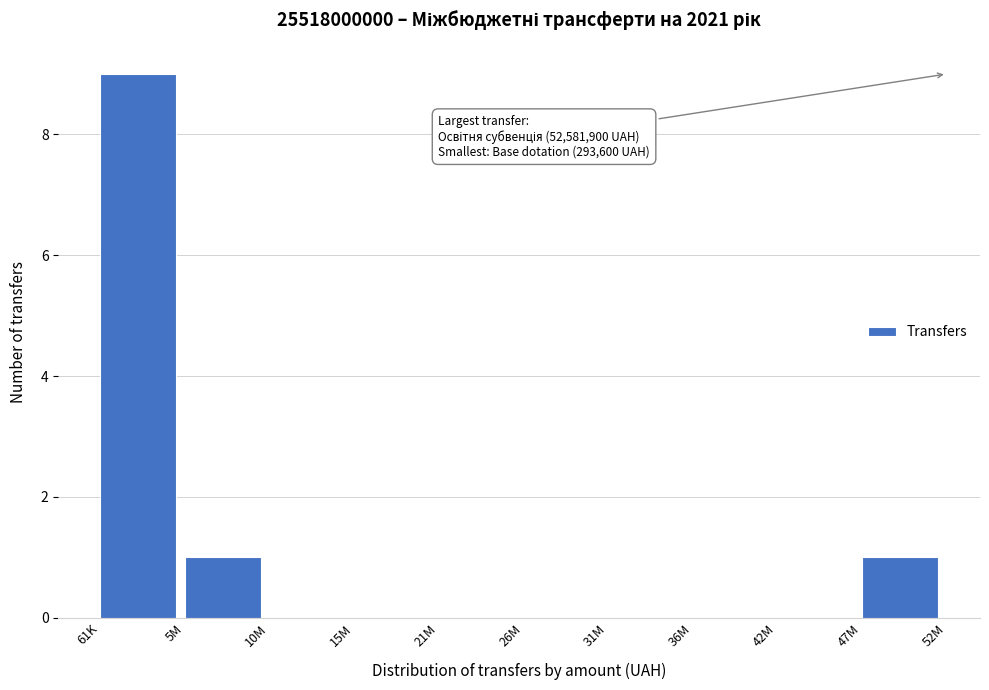

Reading left to right, extract all data points from this chart.

61K=9	5M=1	10M=0	15M=0	21M=0	26M=0	31M=0	36M=0	42M=0	47M=1